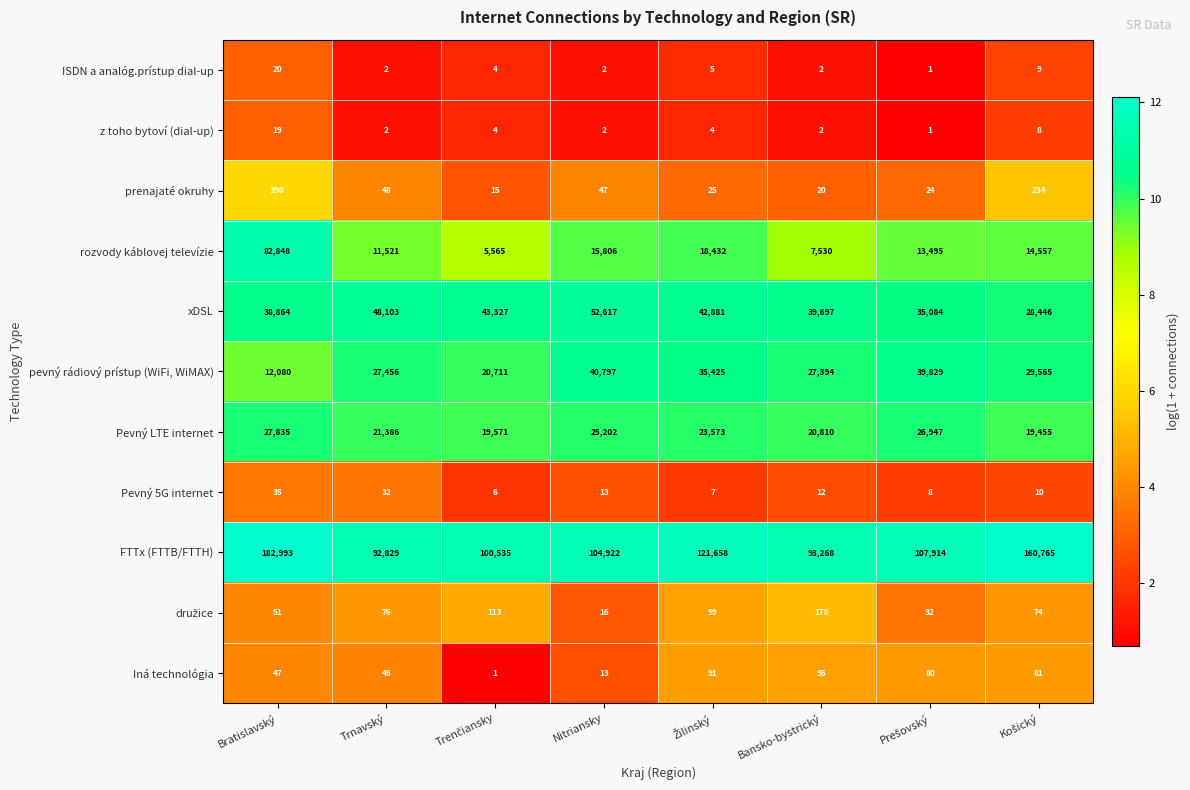

At which category is the sum across all series the highest?

Bratislavský